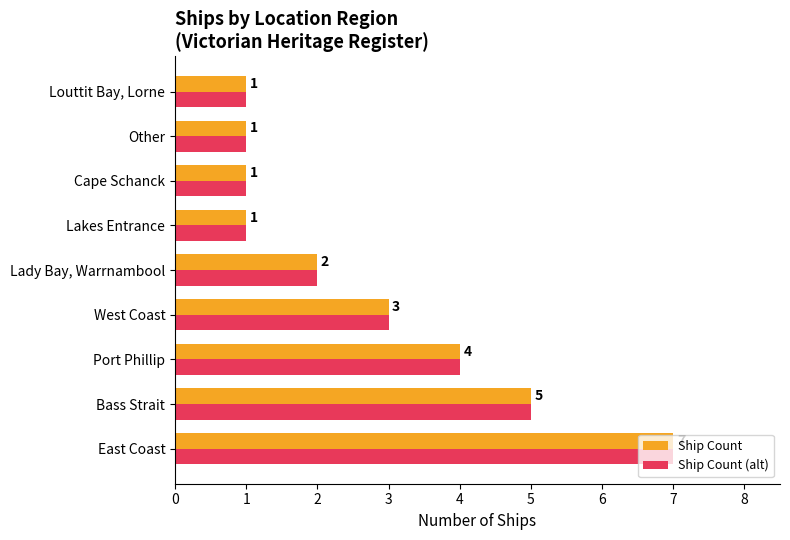

The value of Ship Count at East Coast is 12. True or false?

False